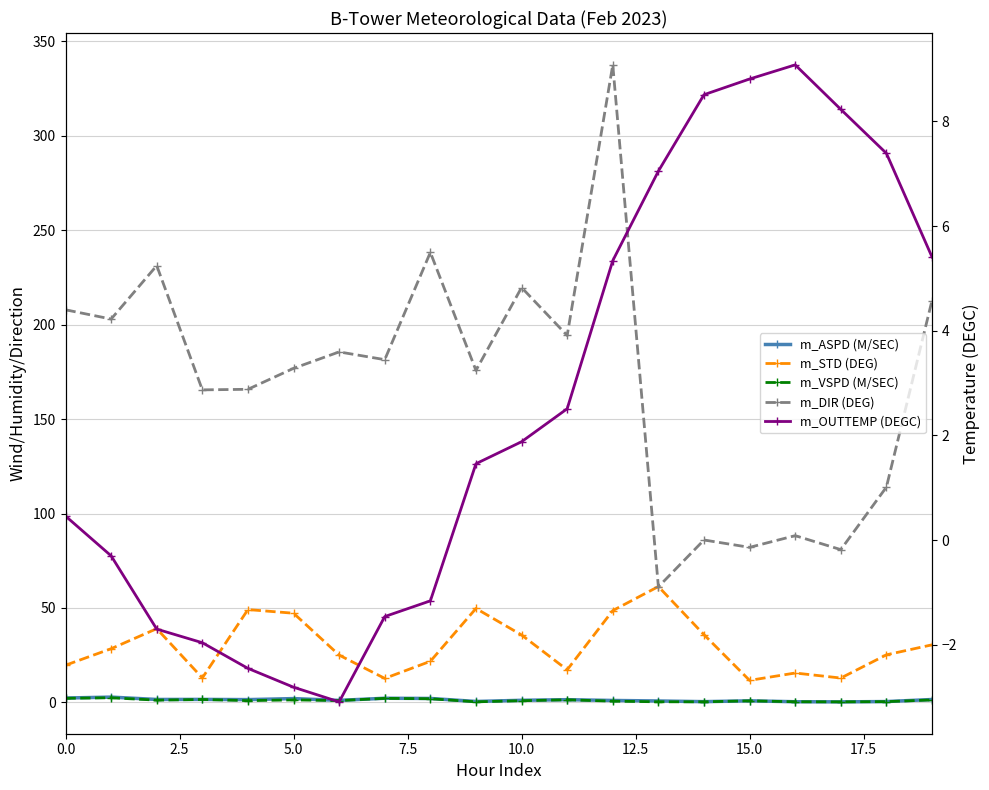

The m_ASPD (M/SEC) series shows 0.8 at 15. True or false?

True